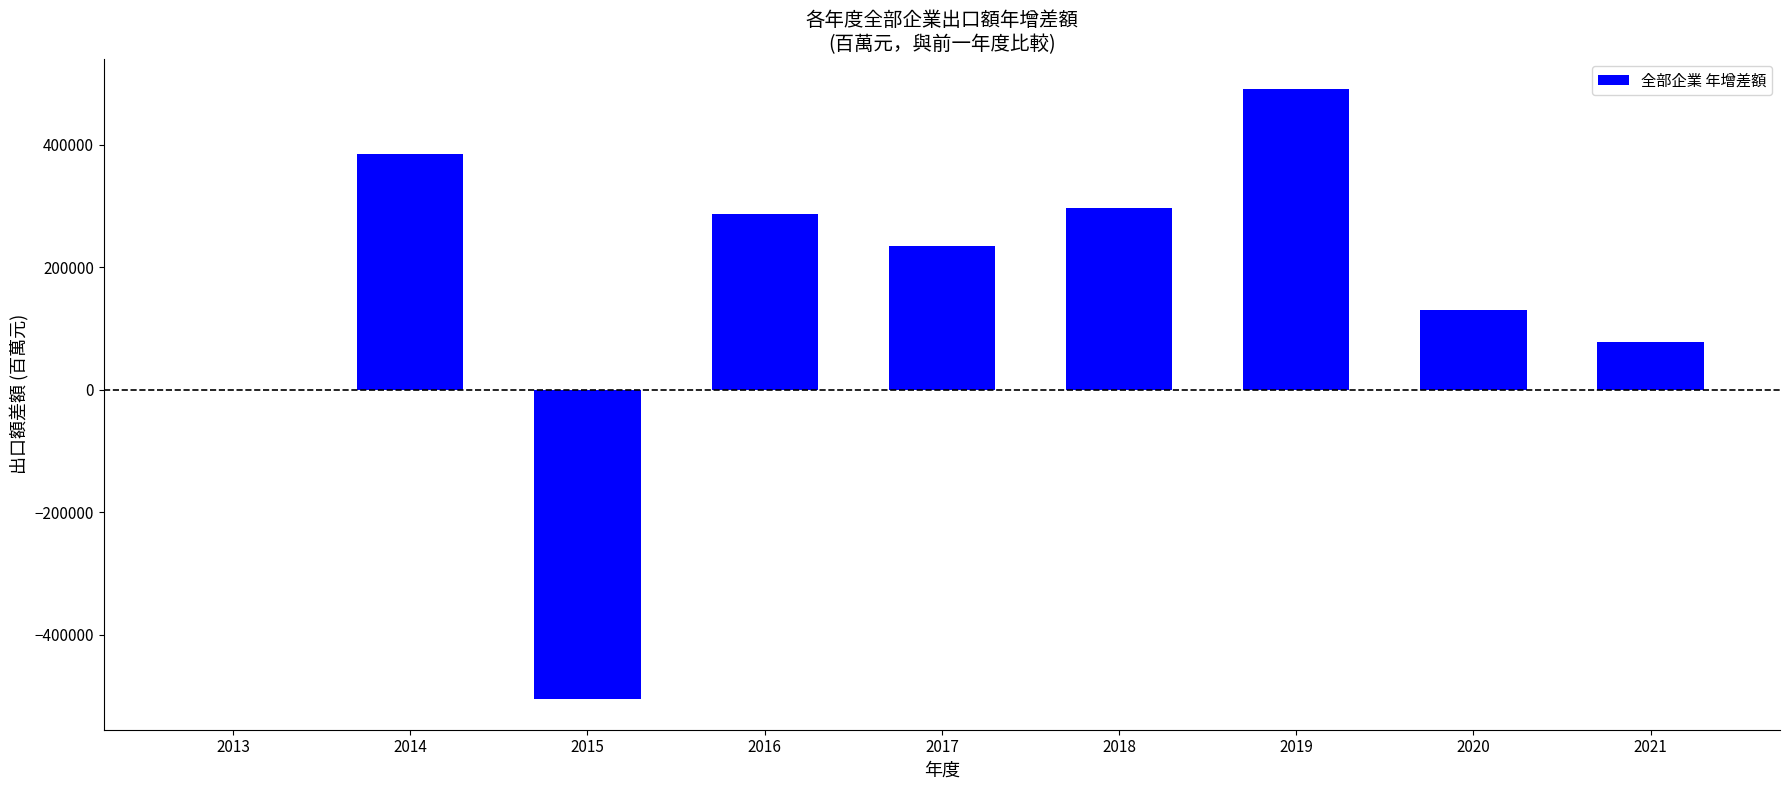

Where does the data first go above 234507?

2014